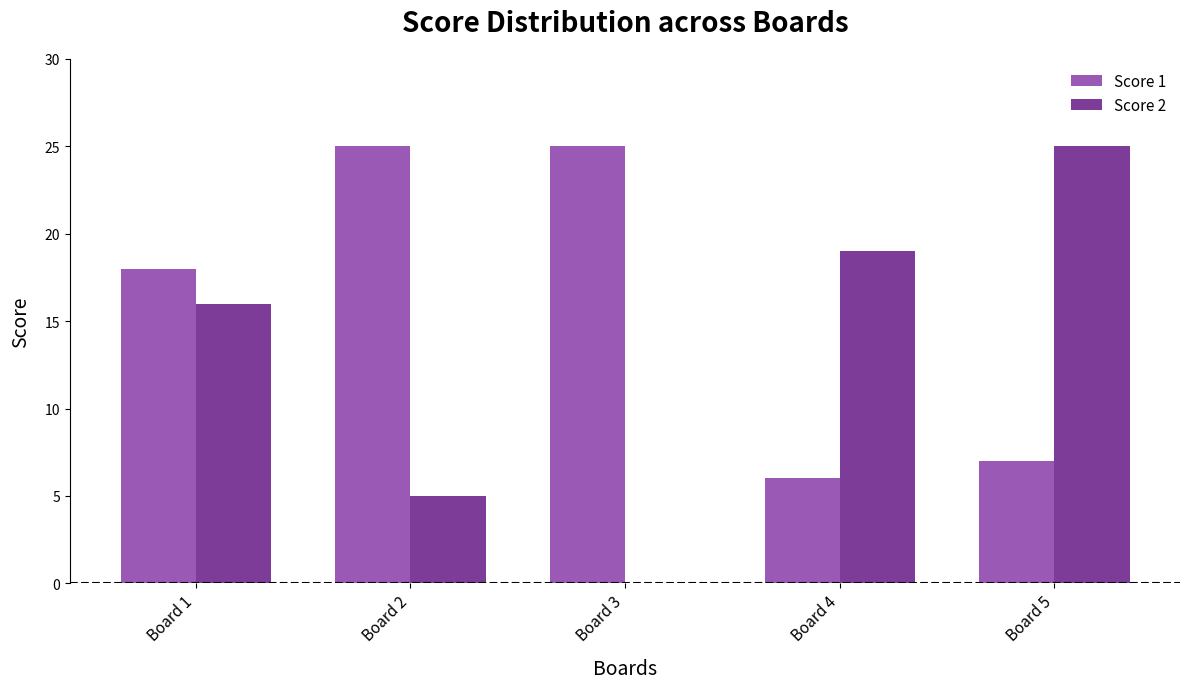

Reading left to right, list all the values displayed in this chart.

Score 1: 18	25	25	6	7
Score 2: 16	5	0	19	25